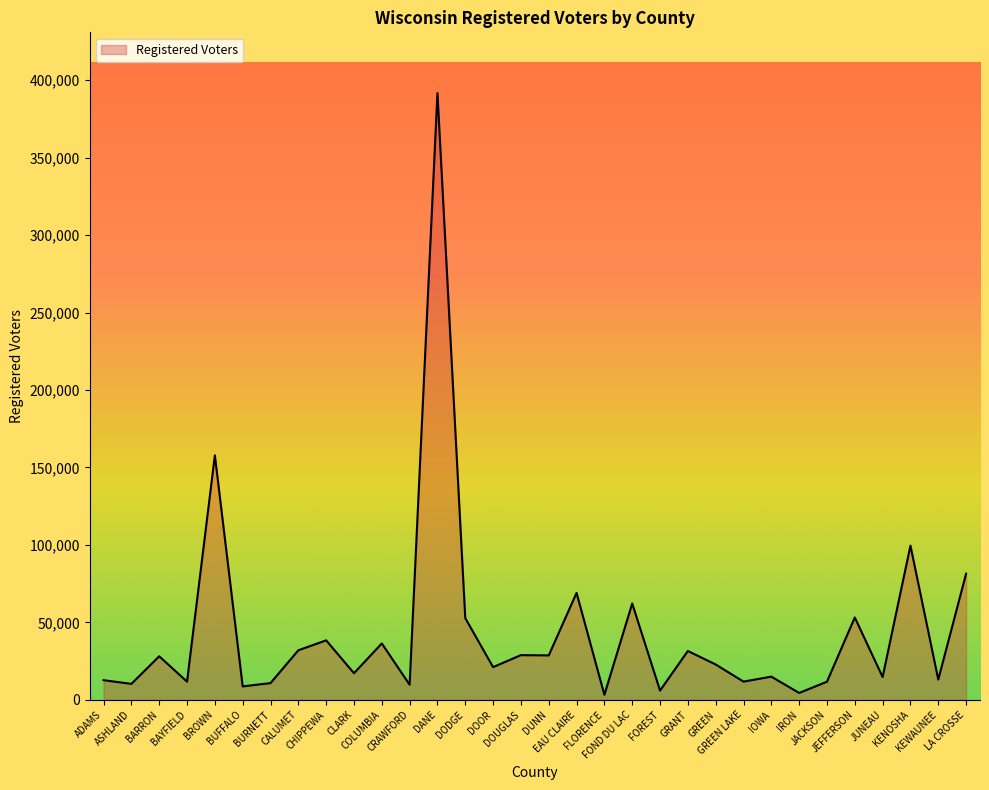

What is the difference between the maximum and minimum values?

388453